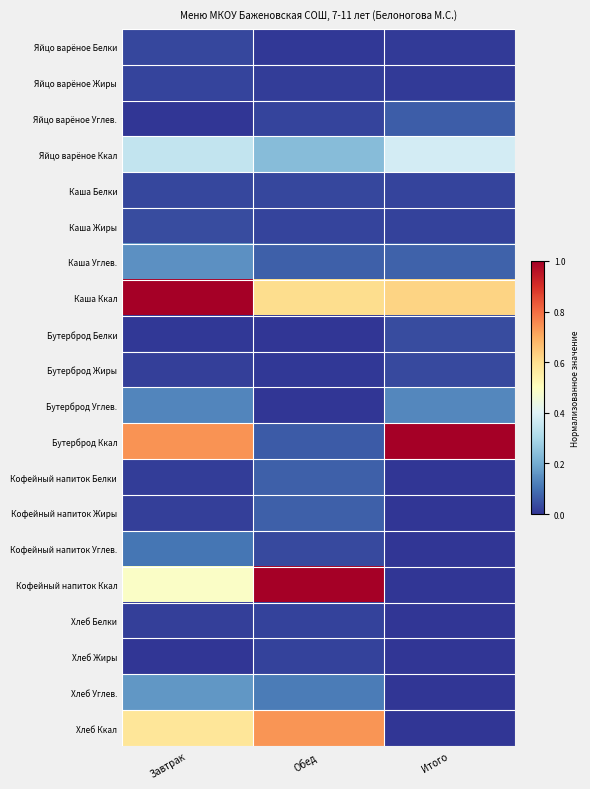

Reading right to left, list all the values displayed in this chart.

Яйцо варёное Белки: Итого=0.0	Обед=0.0	Завтрак=0.0
Яйцо варёное Жиры: Итого=0.0	Обед=0.0	Завтрак=0.0
Яйцо варёное Углев.: Итого=0.1	Обед=0.0	Завтрак=0.0
Яйцо варёное Ккал: Итого=0.4	Обед=0.2	Завтрак=0.3
Каша Белки: Итого=0.0	Обед=0.0	Завтрак=0.0
Каша Жиры: Итого=0.0	Обед=0.0	Завтрак=0.0
Каша Углев.: Итого=0.1	Обед=0.1	Завтрак=0.2
Каша Ккал: Итого=0.6	Обед=0.6	Завтрак=1.0
Бутерброд Белки: Итого=0.0	Обед=0.0	Завтрак=0.0
Бутерброд Жиры: Итого=0.0	Обед=0.0	Завтрак=0.0
Бутерброд Углев.: Итого=0.1	Обед=0.0	Завтрак=0.1
Бутерброд Ккал: Итого=1.0	Обед=0.1	Завтрак=0.7
Кофейный напиток Белки: Итого=0.0	Обед=0.1	Завтрак=0.0
Кофейный напиток Жиры: Итого=0.0	Обед=0.1	Завтрак=0.0
Кофейный напиток Углев.: Итого=0.0	Обед=0.0	Завтрак=0.1
Кофейный напиток Ккал: Итого=0.0	Обед=1.0	Завтрак=0.5
Хлеб Белки: Итого=0.0	Обед=0.0	Завтрак=0.0
Хлеб Жиры: Итого=0.0	Обед=0.0	Завтрак=0.0
Хлеб Углев.: Итого=0.0	Обед=0.1	Завтрак=0.2
Хлеб Ккал: Итого=0.0	Обед=0.7	Завтрак=0.6